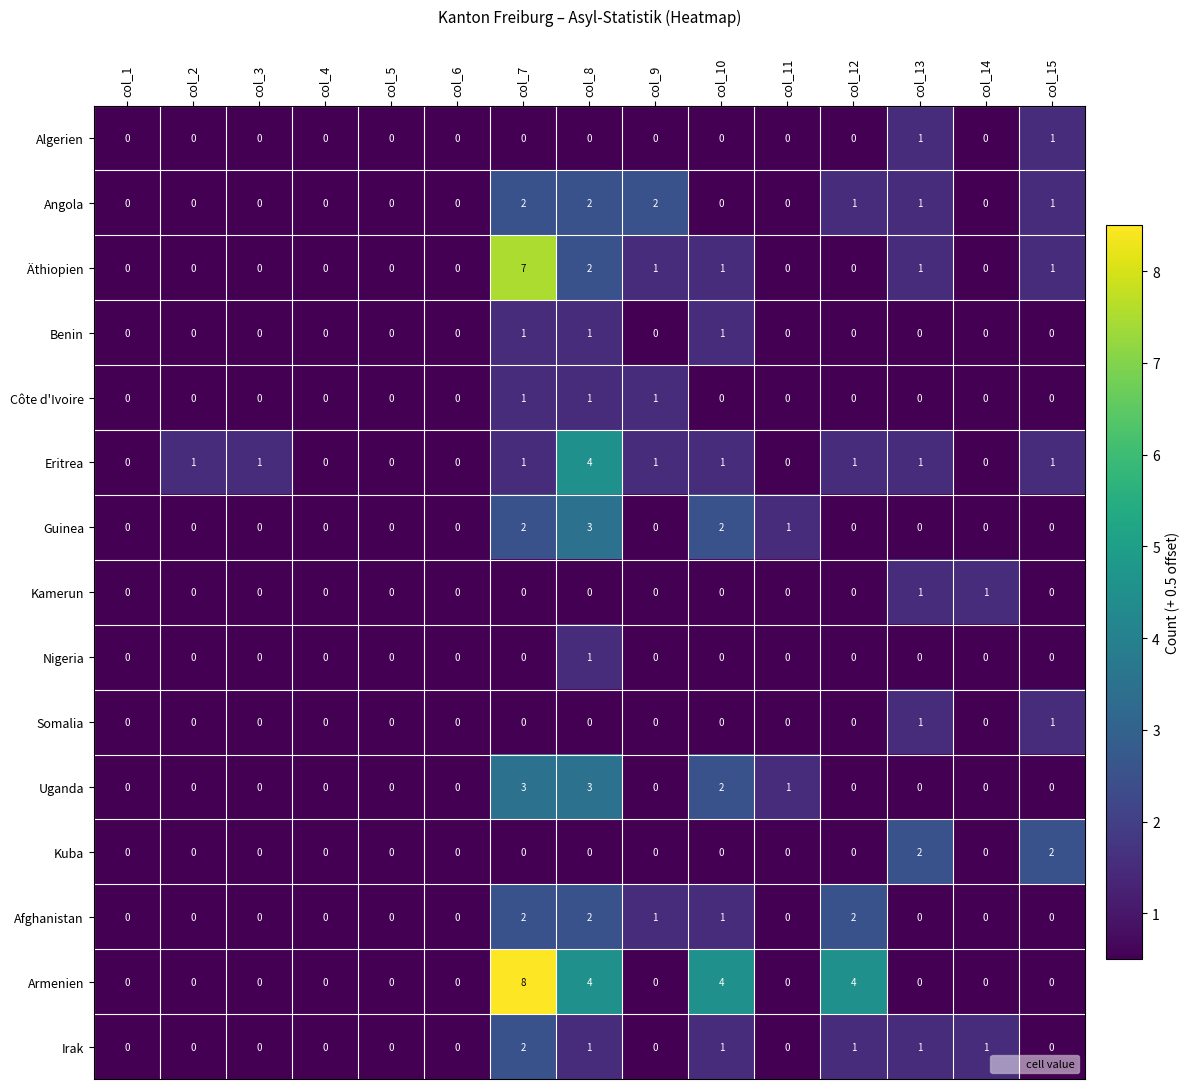

At which category is the sum across all series the highest?

col_7